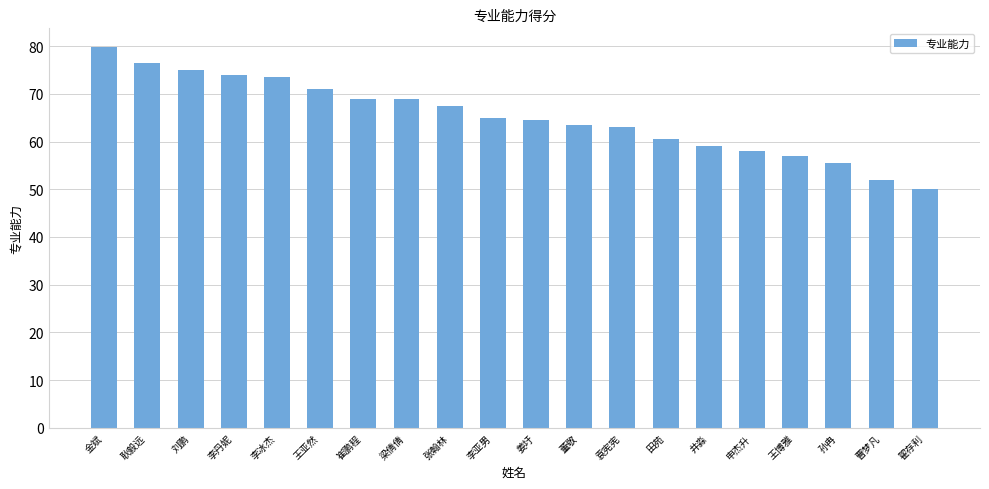

Reading left to right, what are all the values shown in this chart?

79.8	76.5	75.0	74.0	73.5	71.0	69.0	69.0	67.5	65.0	64.5	63.5	63.0	60.5	59.0	58.0	57.0	55.5	52.0	50.0